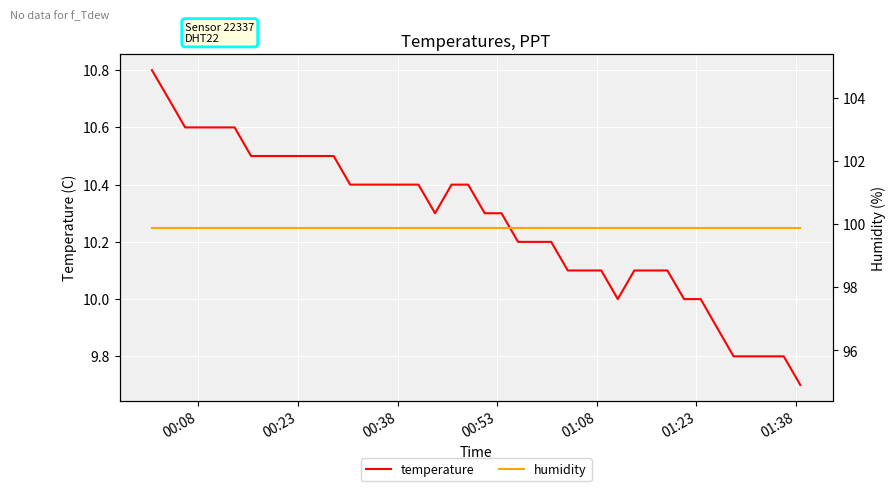

How many distinct data groups are displayed?

2